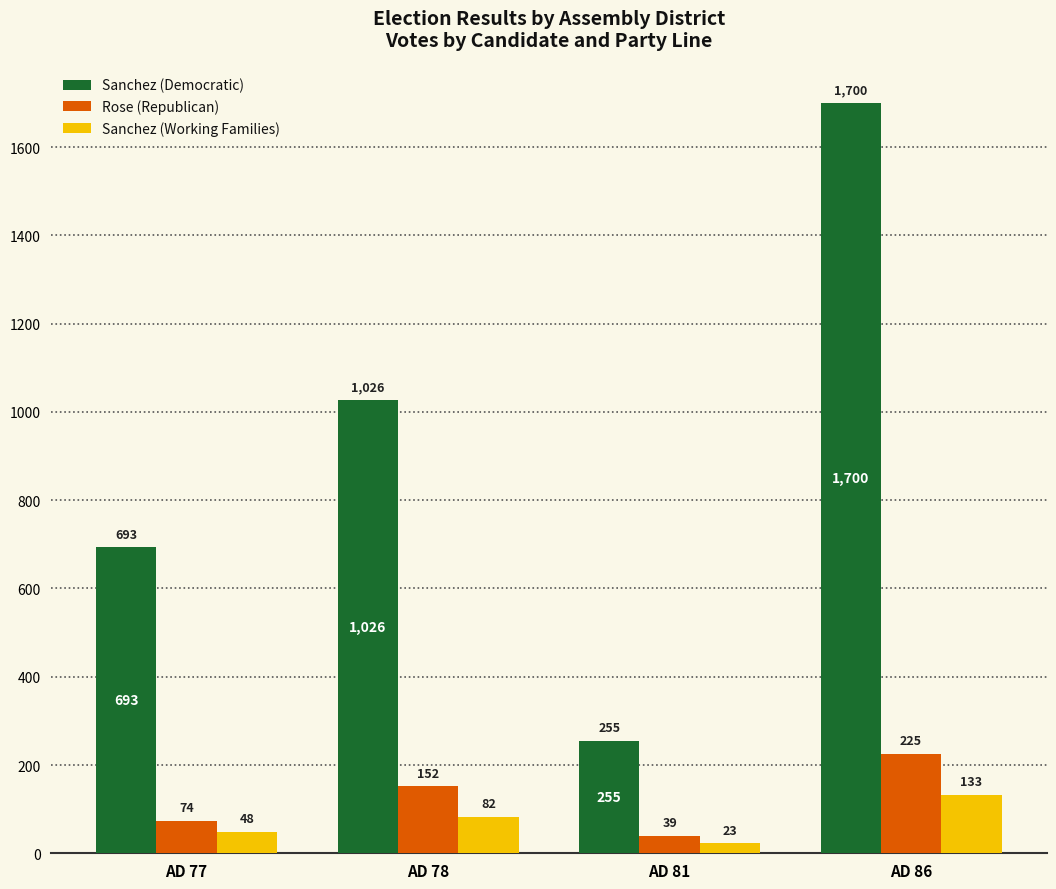

Is it true that Rose (Republican) equals 260 at AD 78?

False